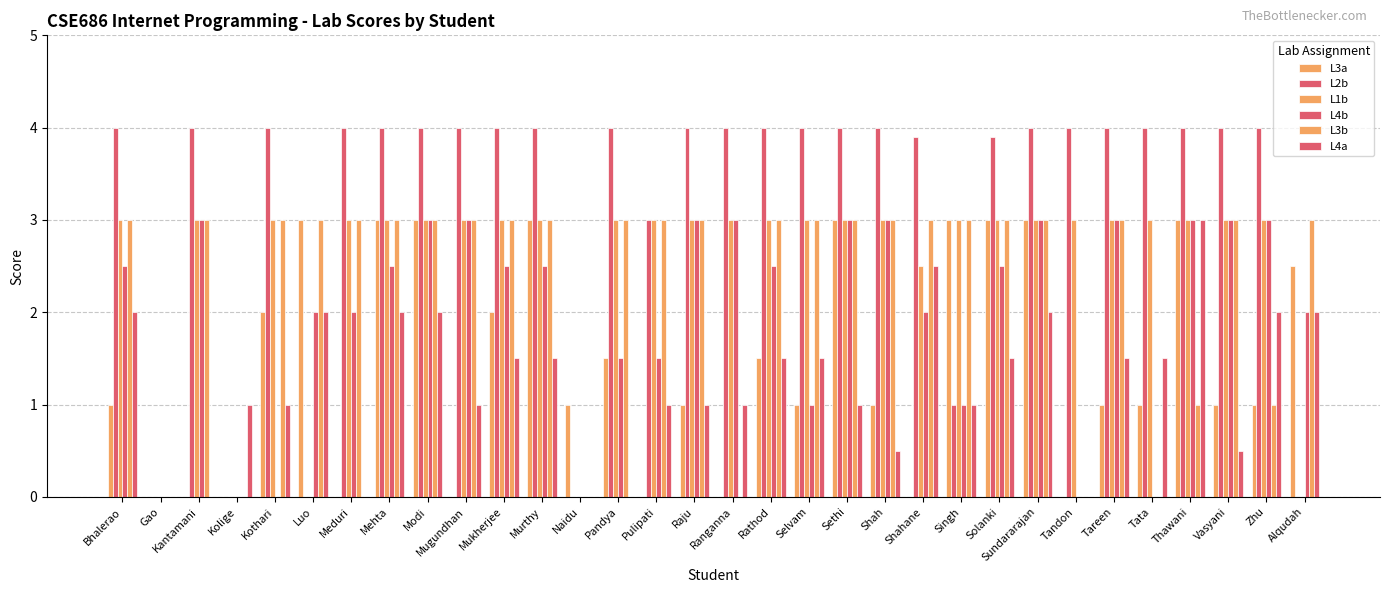

How many data points does each series have?

32